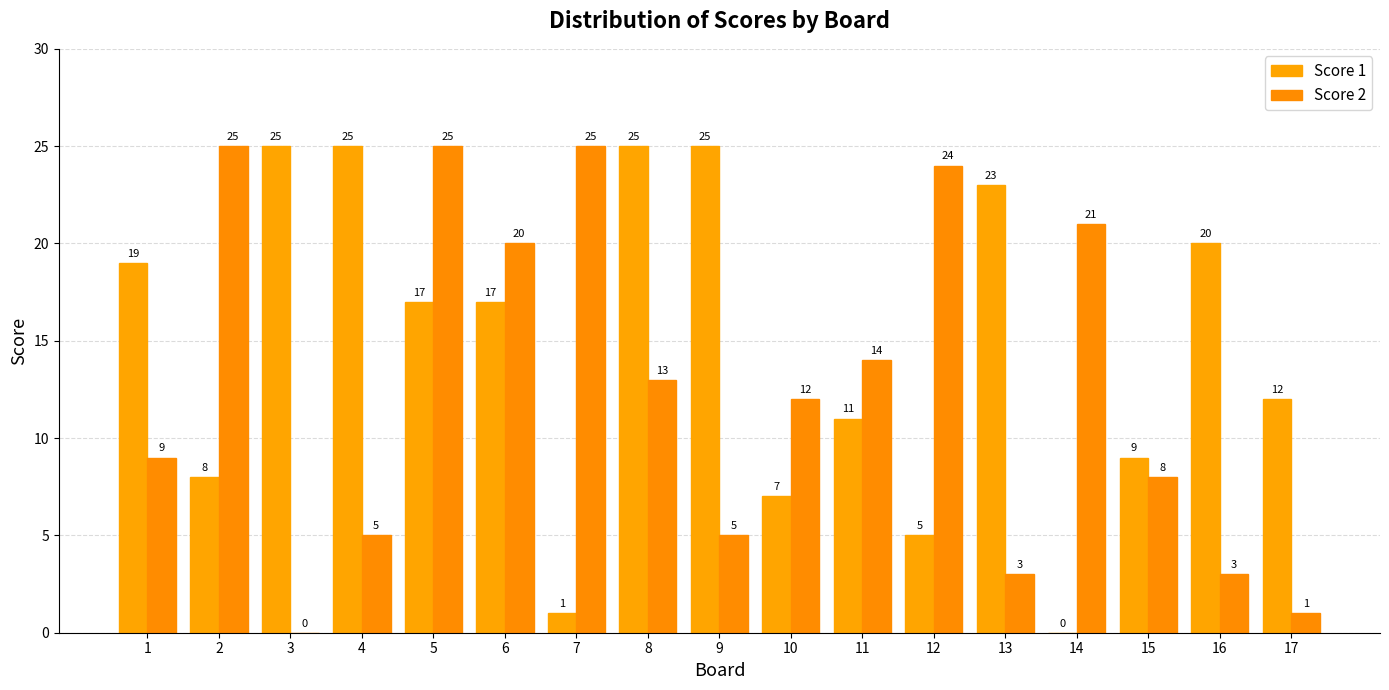

How many groups of bars are there?

17